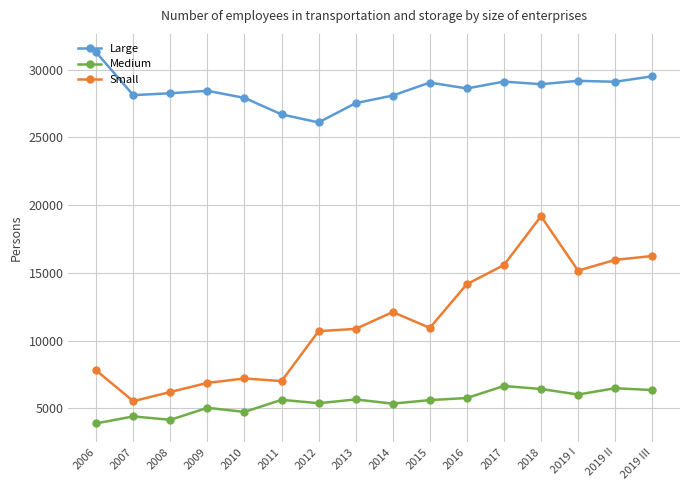

True or false: Small has more than 1 points higher than both neighbors.

True